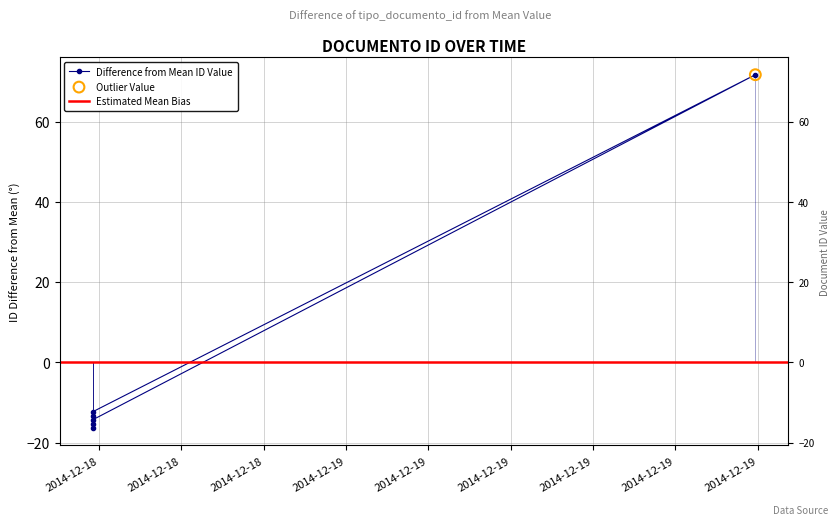

What is the change in value from 2014-12-19 14:54:41 to 2014-12-18 14:46:14?

-86.0